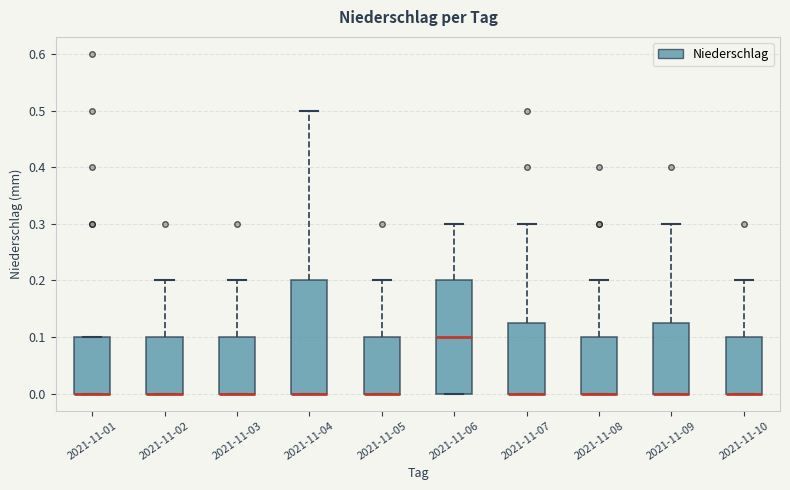

Reading left to right, transcribe this box plot: for each box, give where its median line is, the range the box spans, and where its two whiskers end, as read against the y-axis. The values are not printed on the chart, so give them approximately, as read against the axis.

2021-11-01: median 0.00 (drawn on the box's lower edge), box 0.00 to 0.10, whiskers 0.00 to 0.10
2021-11-02: median 0.00 (drawn on the box's lower edge), box 0.00 to 0.10, whiskers 0.00 to 0.20
2021-11-03: median 0.00 (drawn on the box's lower edge), box 0.00 to 0.10, whiskers 0.00 to 0.20
2021-11-04: median 0.00 (drawn on the box's lower edge), box 0.00 to 0.20, whiskers 0.00 to 0.50
2021-11-05: median 0.00 (drawn on the box's lower edge), box 0.00 to 0.10, whiskers 0.00 to 0.20
2021-11-06: median 0.10, box 0.00 to 0.20, whiskers 0.00 to 0.30
2021-11-07: median 0.00 (drawn on the box's lower edge), box 0.00 to 0.13, whiskers 0.00 to 0.30
2021-11-08: median 0.00 (drawn on the box's lower edge), box 0.00 to 0.10, whiskers 0.00 to 0.20
2021-11-09: median 0.00 (drawn on the box's lower edge), box 0.00 to 0.13, whiskers 0.00 to 0.30
2021-11-10: median 0.00 (drawn on the box's lower edge), box 0.00 to 0.10, whiskers 0.00 to 0.20